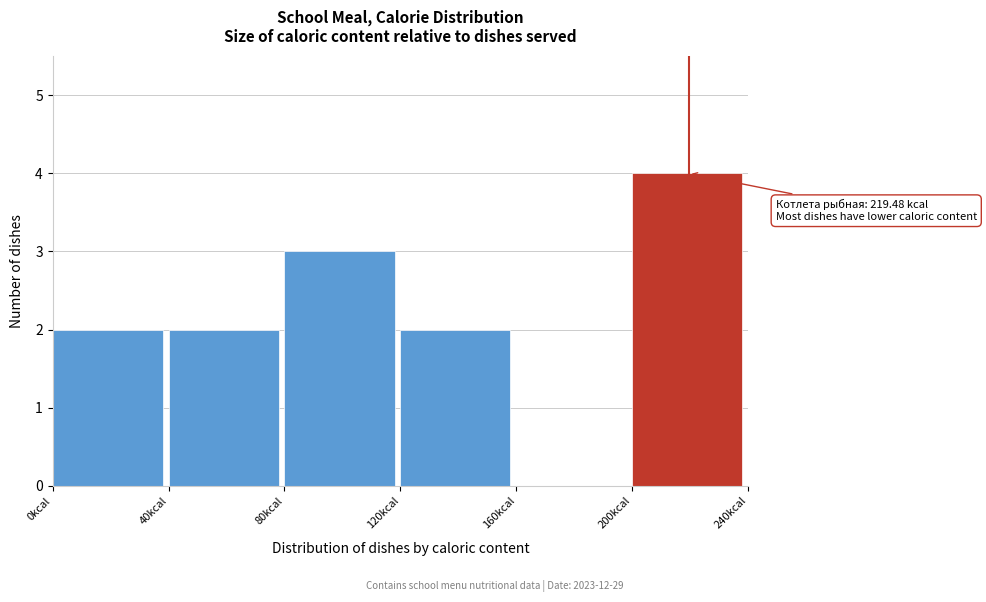

Over which range of the x-axis is the bar tallest?

200 to 240